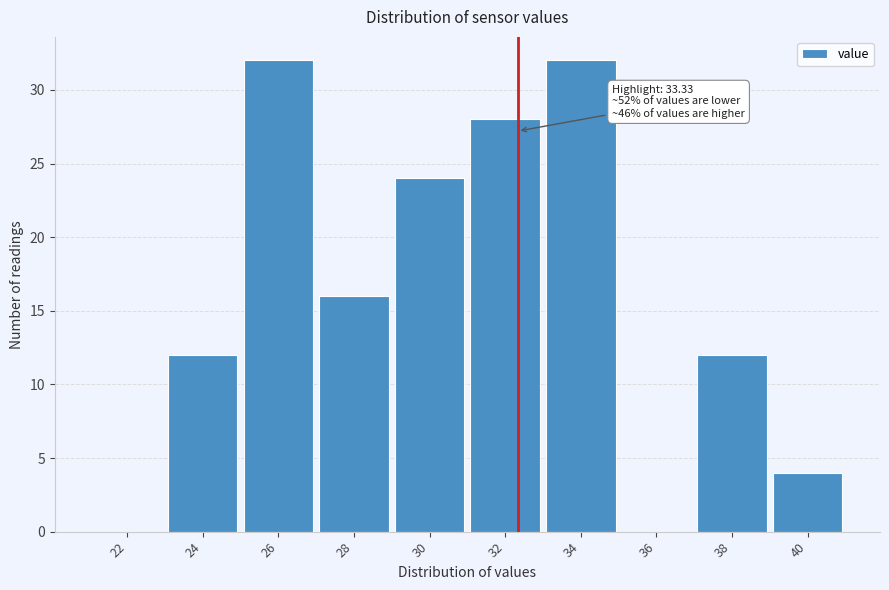

Reading left to right, list all the values displayed in this chart.

22=0	24=12	26=32	28=16	30=24	32=28	34=32	36=0	38=12	40=4